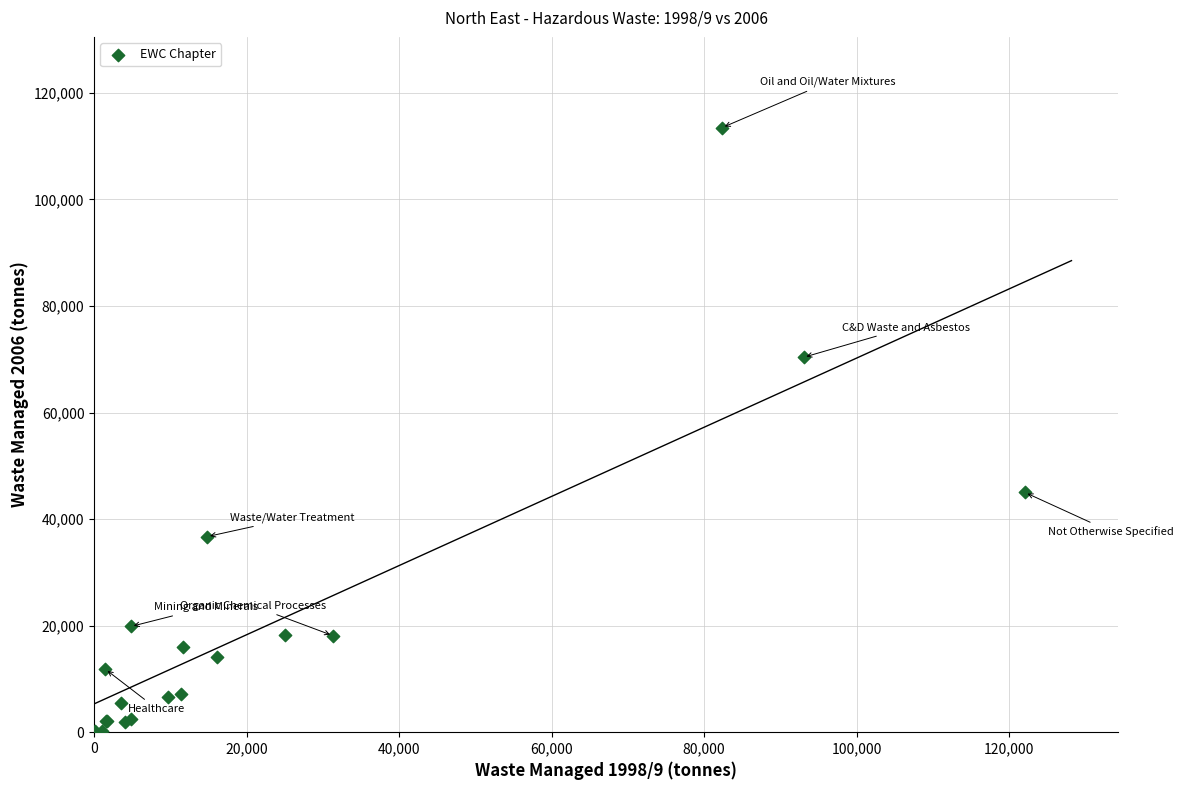

What Y value in the scatter plot is closest to 56749?

44997.3